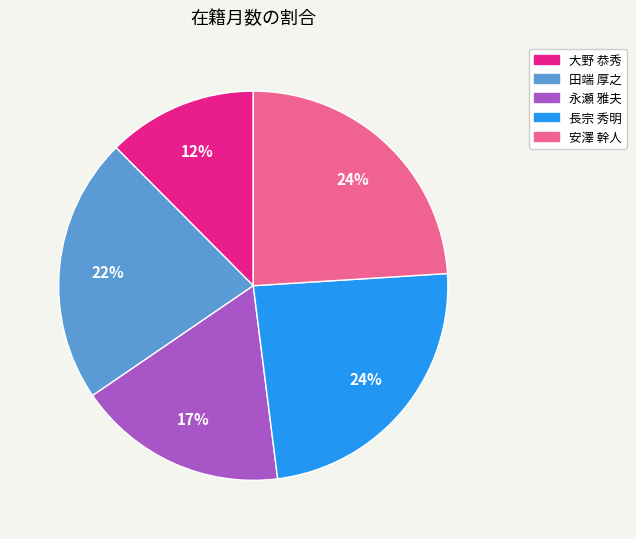

Is there any slice that represents more than half of the pie?

No